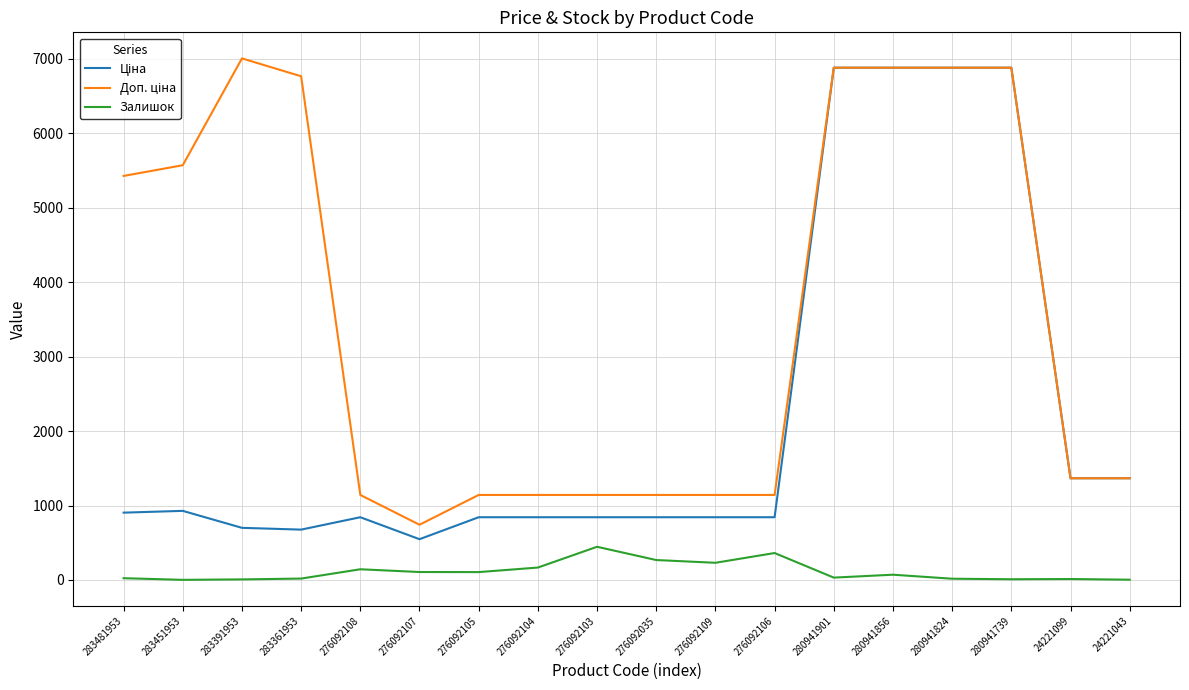

What is the difference between the highest and lowest values at 276092103?

696.1